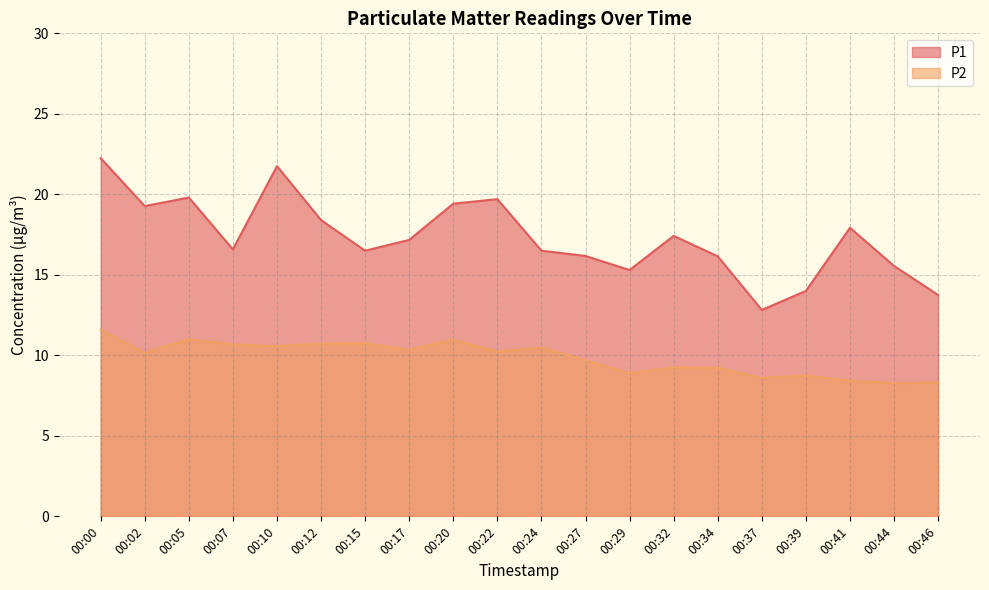

How many data points in P1 are above 17?

10